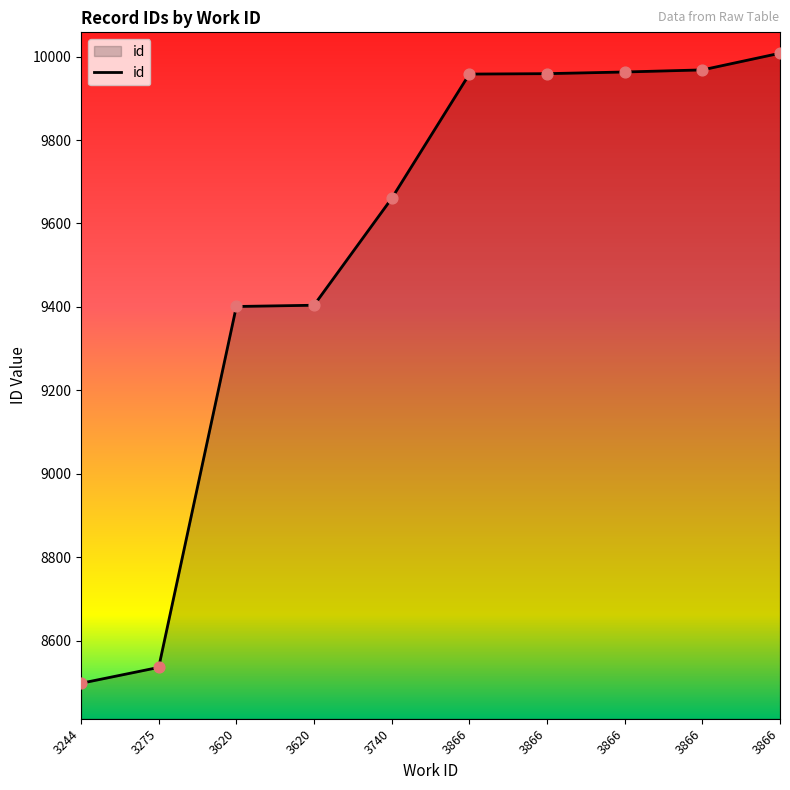

How many lines are shown in the chart?

1